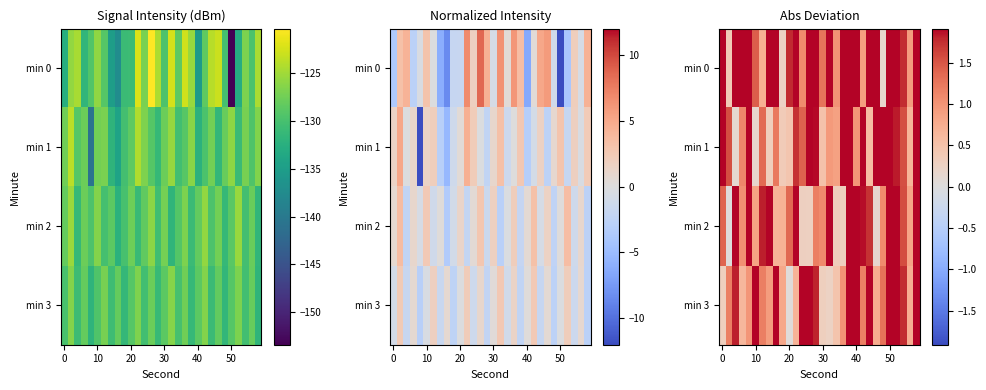

Which series has the largest total across all categories?

min 0